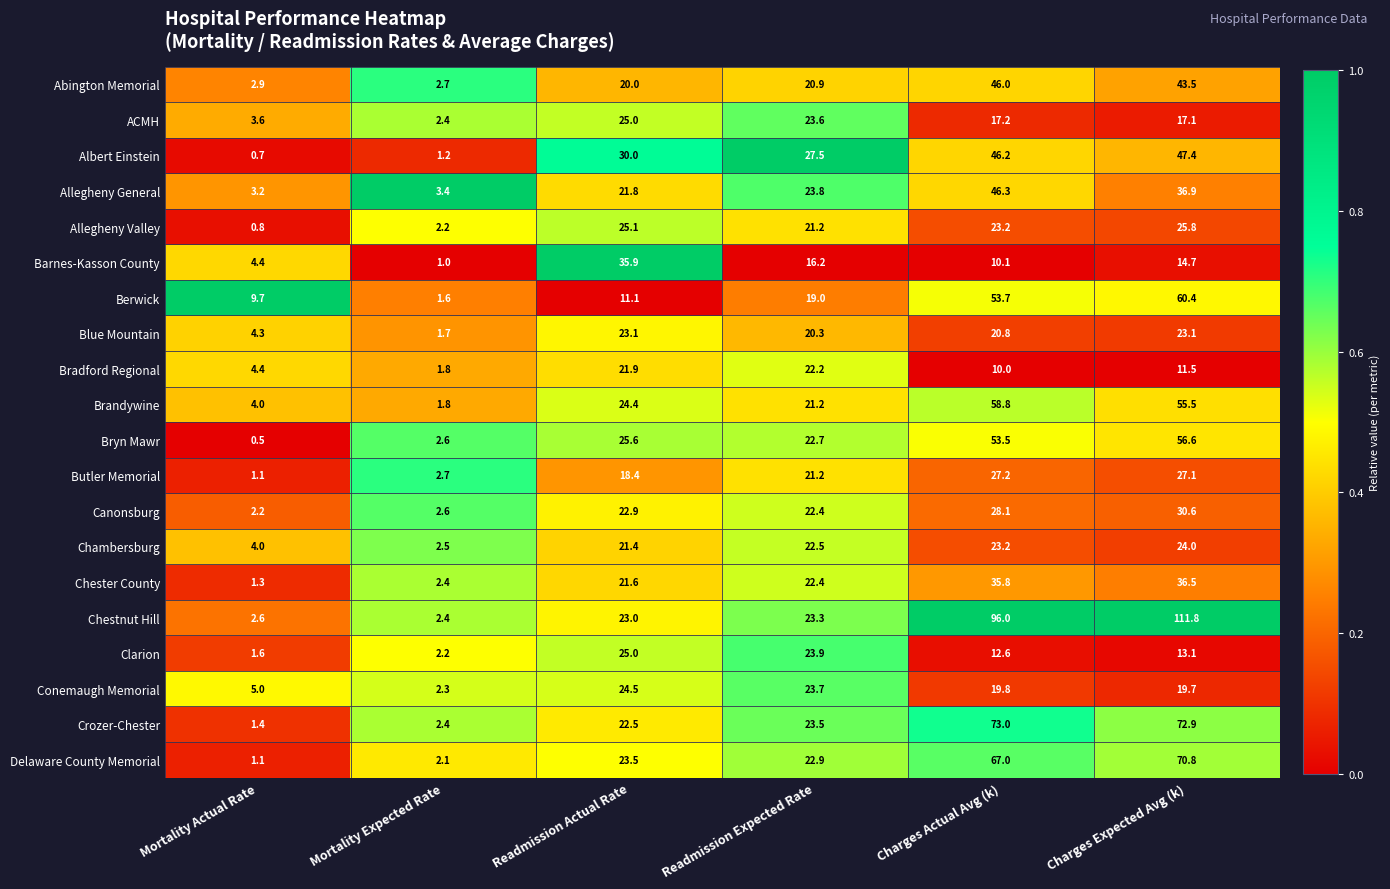

Which series has the largest range (max minus min)?

Chestnut Hill